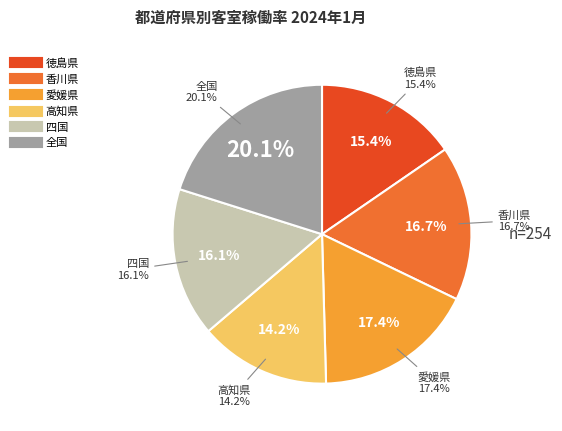

To the nearest percent, what percentage of the pie is 愛媛県?

17%